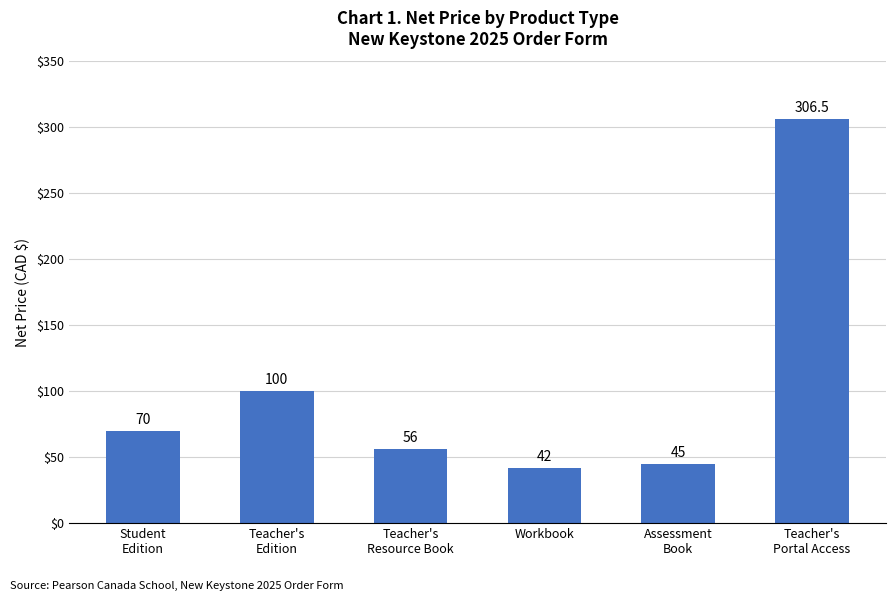

Rank the categories by value from lowest to highest.

Workbook, Assessment
Book, Teacher's
Resource Book, Student
Edition, Teacher's
Edition, Teacher's
Portal Access